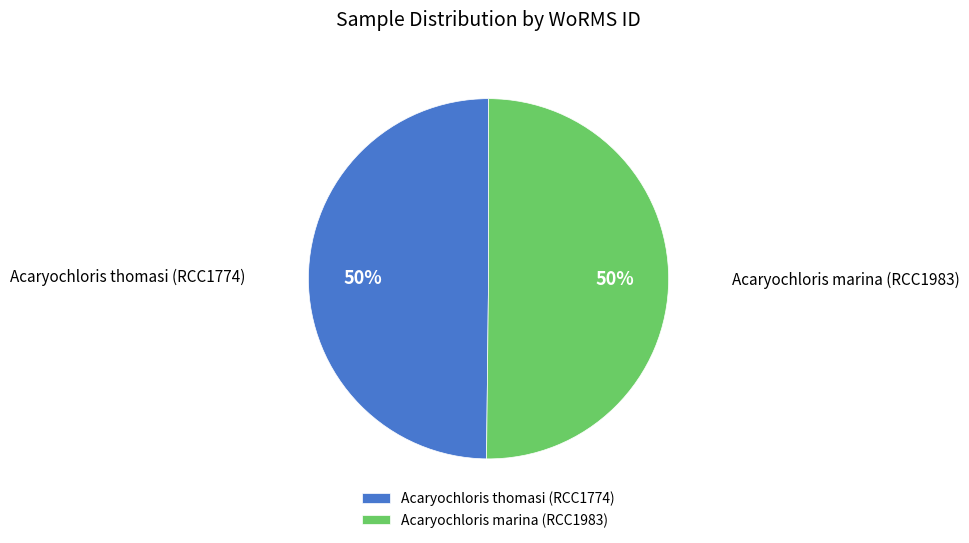

How many slices are in this pie chart?

2